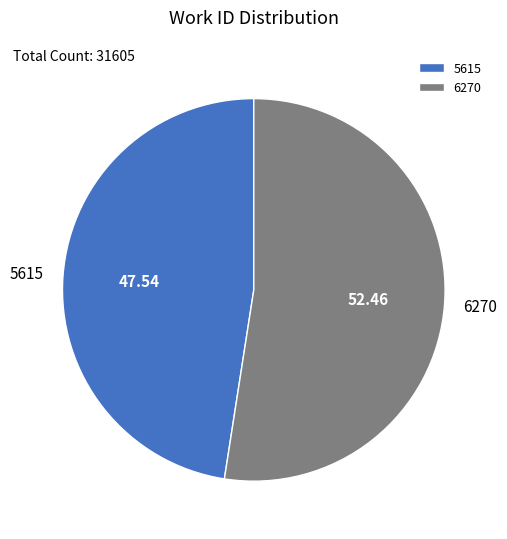

What is the majority slice?

6270